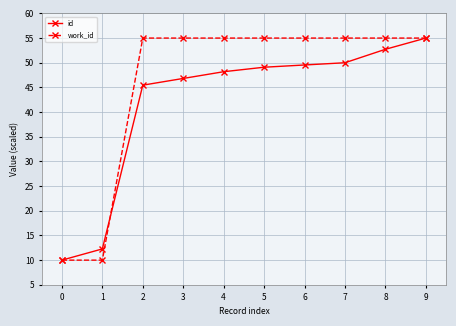

What is the maximum value shown in the chart?

55.0